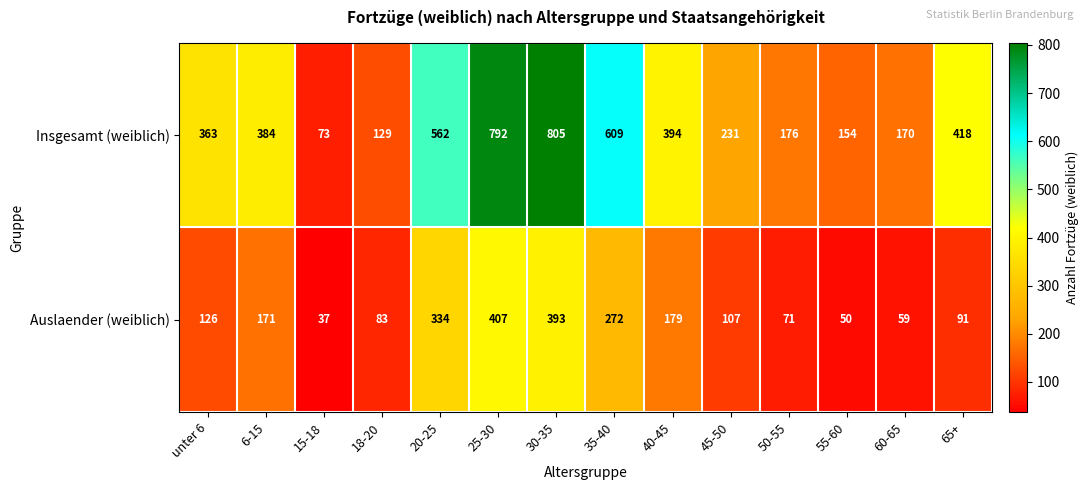

The value of Insgesamt (weiblich) at 20-25 is 562. True or false?

True